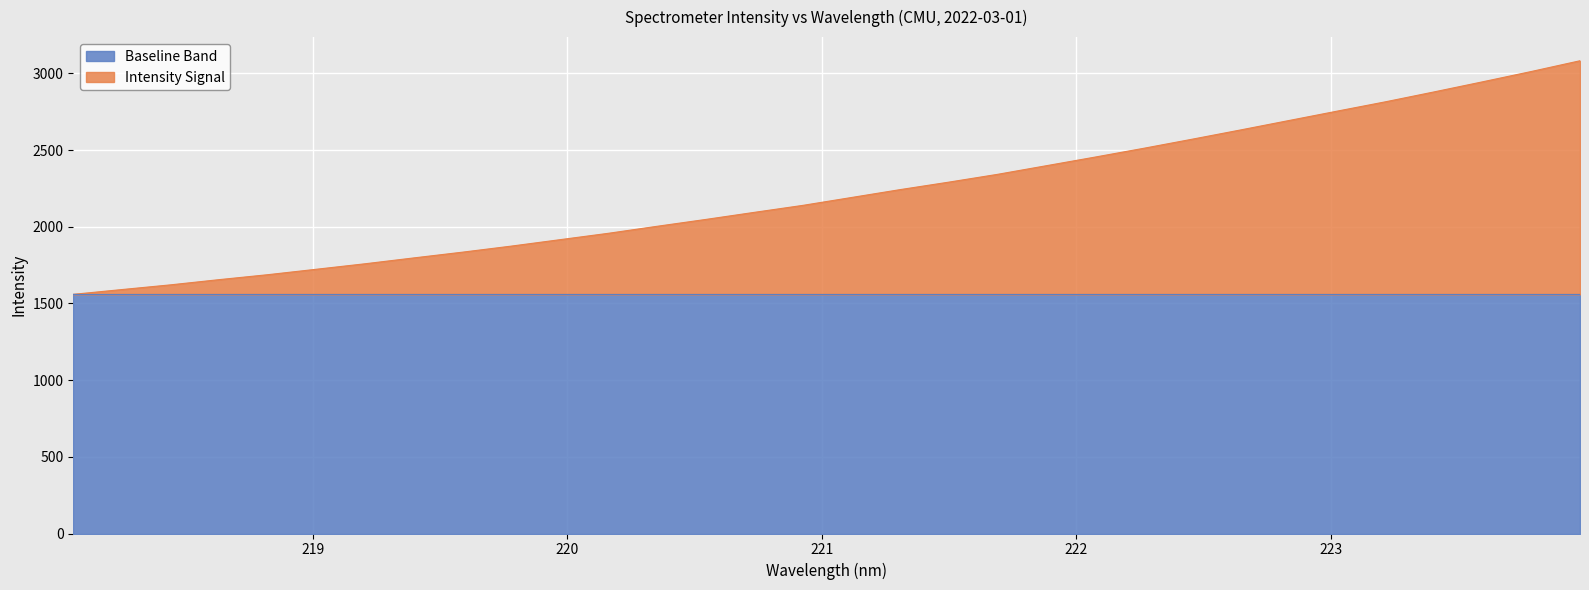

What is the value of the 4th point from the left?

1655.6